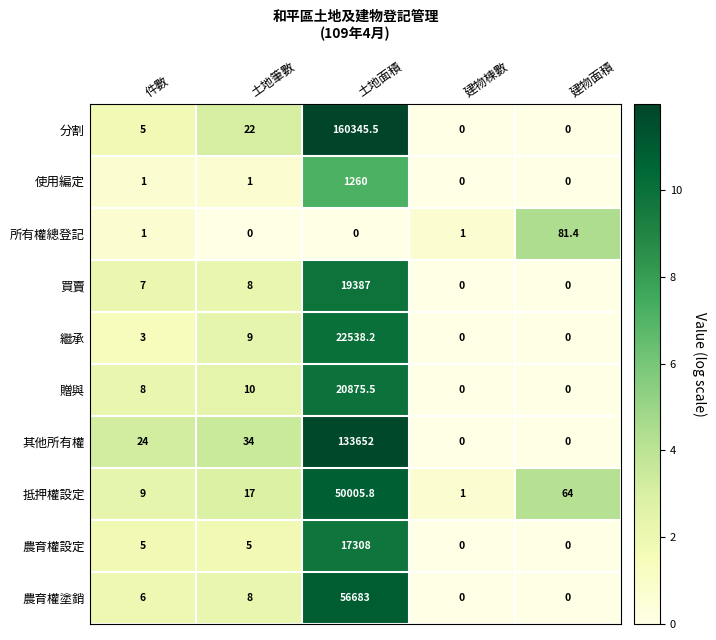

How many distinct data groups are displayed?

10